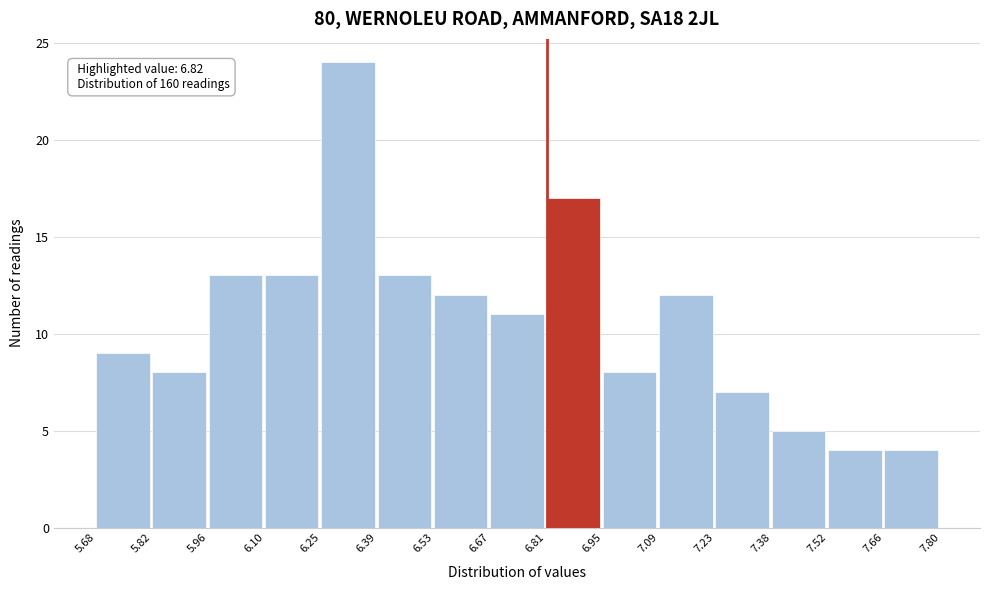

Over which range of the x-axis is the bar tallest?

6.25 to 6.39